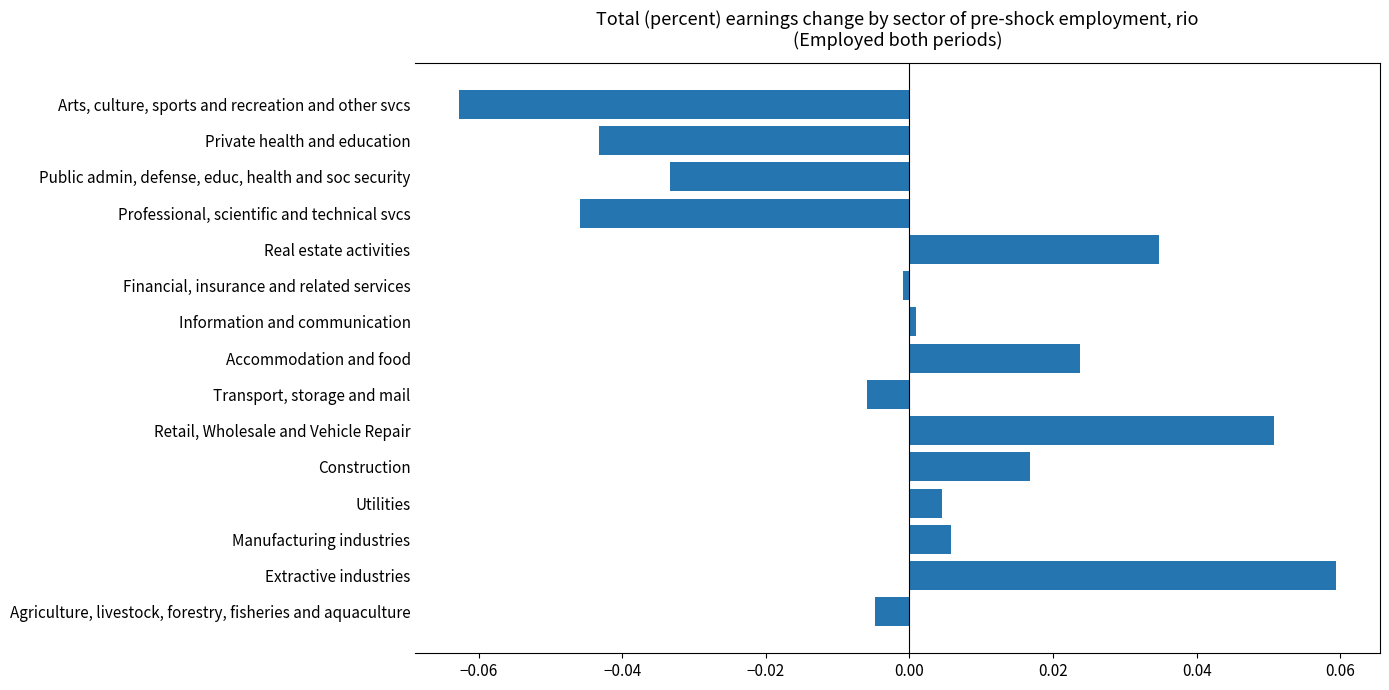

Rank the categories by value from lowest to highest.

Arts, culture, sports and recreation and other svcs, Professional, scientific and technical svcs, Private health and education, Public admin, defense, educ, health and soc security, Transport, storage and mail, Agriculture, livestock, forestry, fisheries and aquaculture, Financial, insurance and related services, Information and communication, Utilities, Manufacturing industries, Construction, Accommodation and food, Real estate activities, Retail, Wholesale and Vehicle Repair, Extractive industries